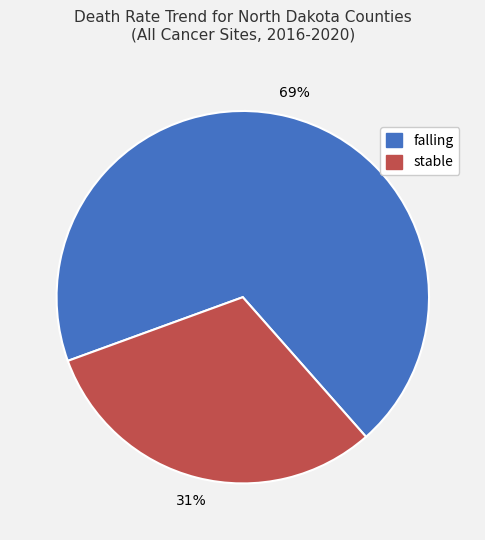

What is the ratio of the value at falling to the value at stable?

2.2